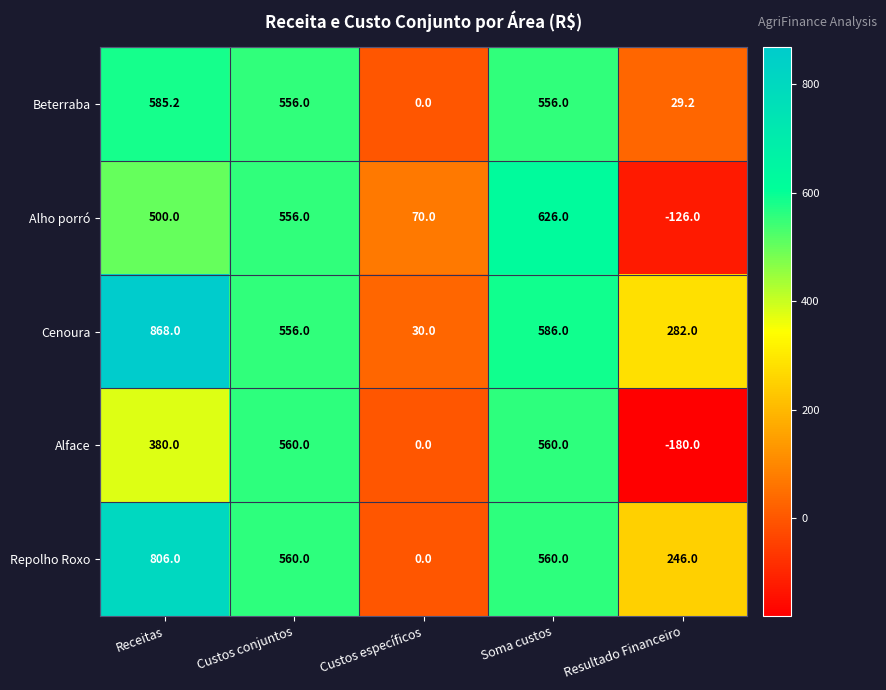

Count the number of categories in the chart.

5